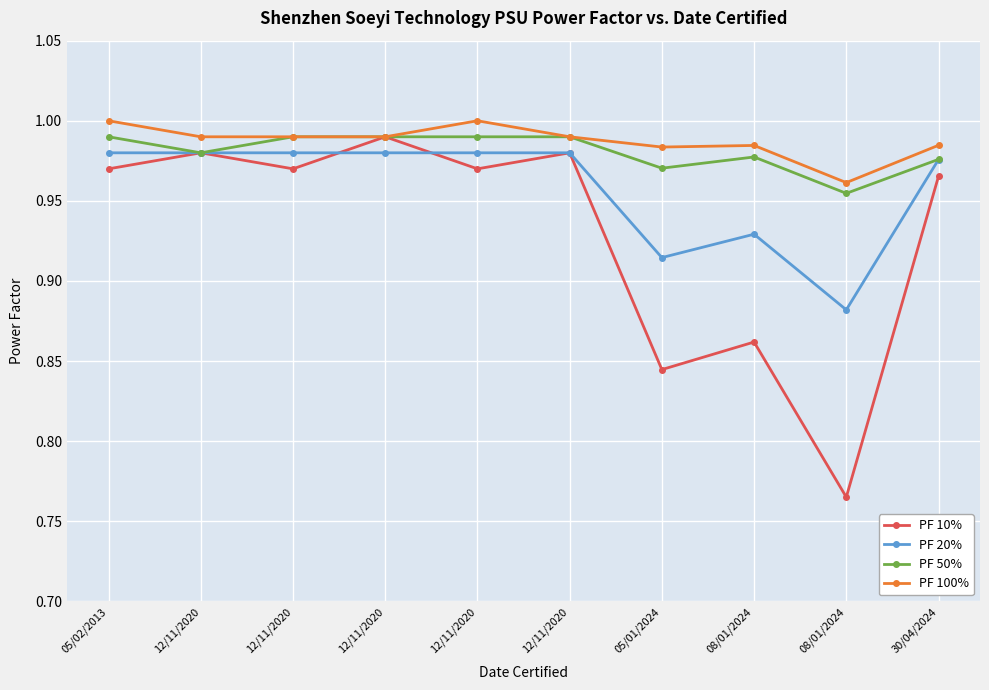

True or false: PF 100% has a value of 1.0 at 08/01/2024.

True